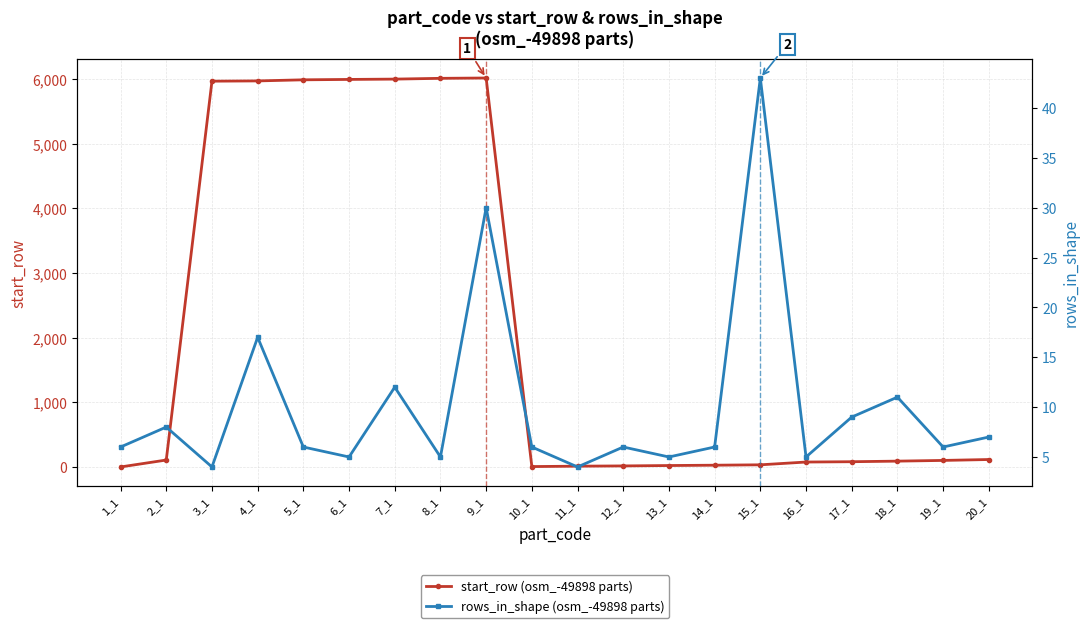

True or false: rows_in_shape (osm_-49898 parts) has more than 0 interior local peaks.

True